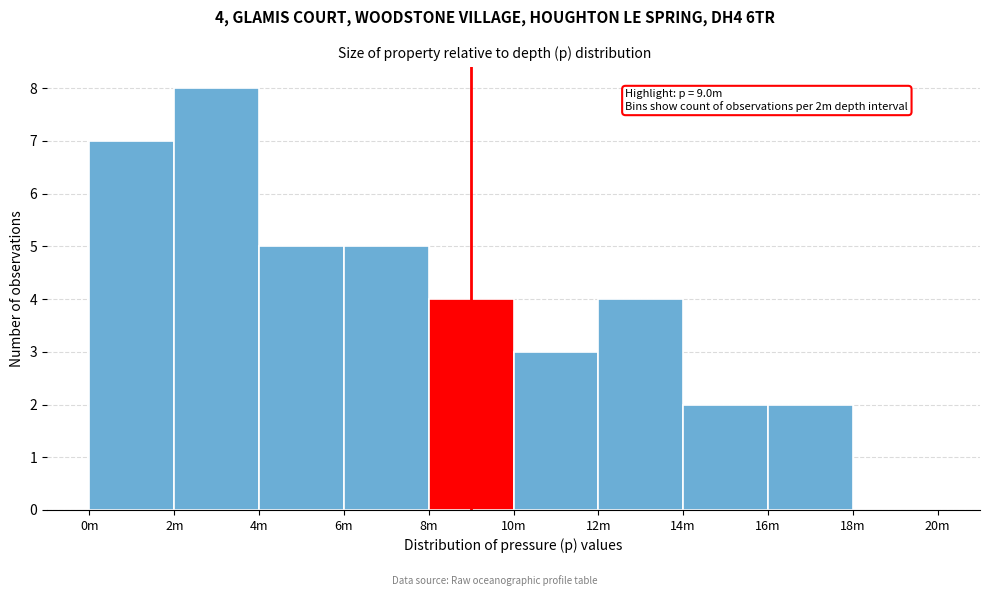

Reading right to left, extract all data points from this chart.

18m=0	16m=2	14m=2	12m=4	10m=3	8m=4	6m=5	4m=5	2m=8	0m=7